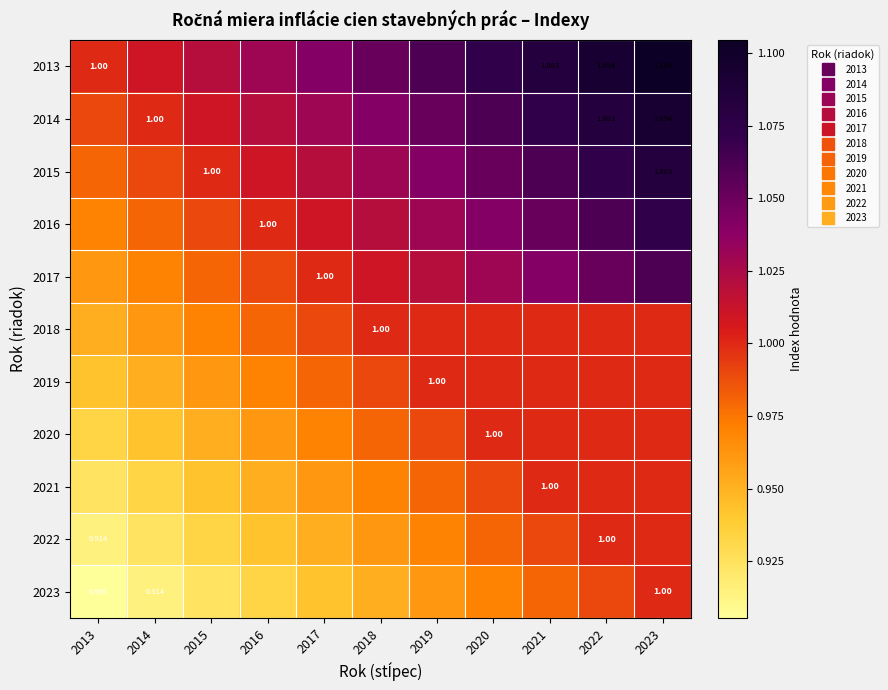

How many series are shown in this chart?

11